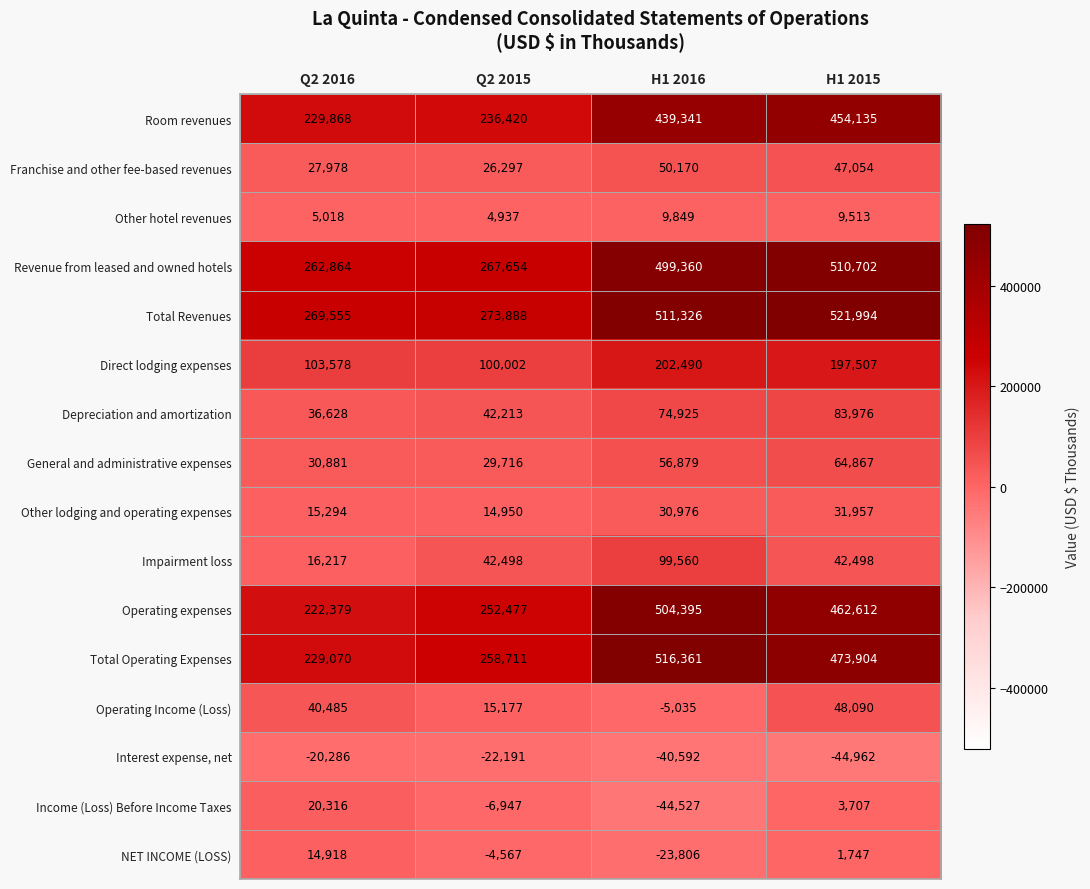

List the series in order of their peak value, highest first.

Total Revenues, Total Operating Expenses, Revenue from leased and owned hotels, Operating expenses, Room revenues, Direct lodging expenses, Impairment loss, Depreciation and amortization, General and administrative expenses, Franchise and other fee-based revenues, Operating Income (Loss), Other lodging and operating expenses, Income (Loss) Before Income Taxes, NET INCOME (LOSS), Other hotel revenues, Interest expense, net